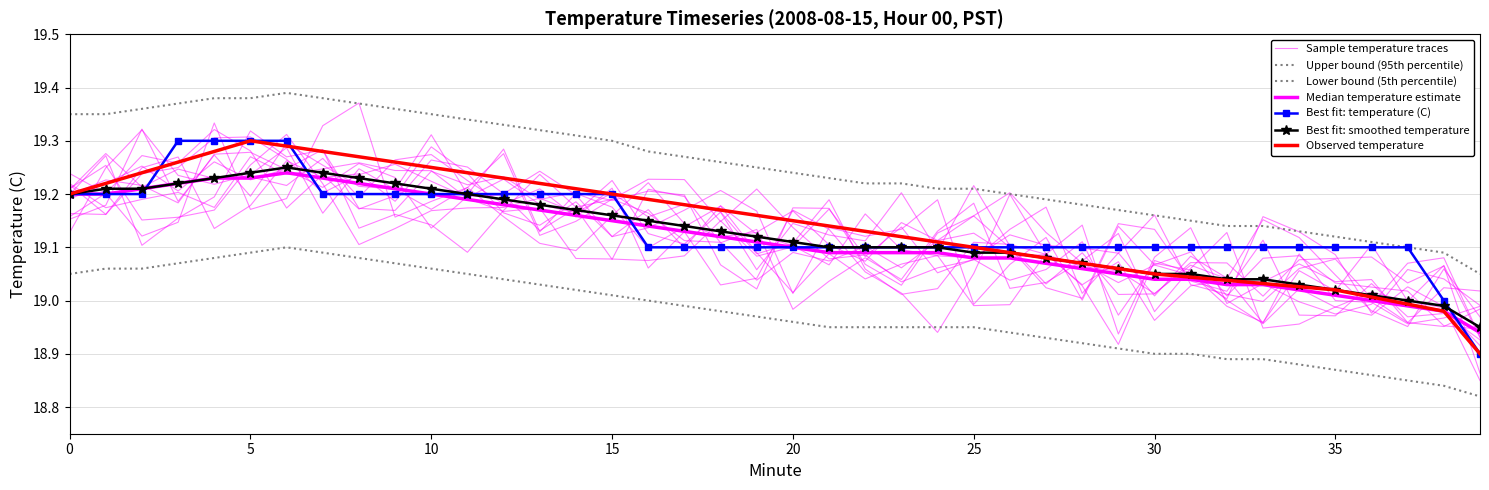

What is the sum of the Upper bound values at 0 and 2?

38.7